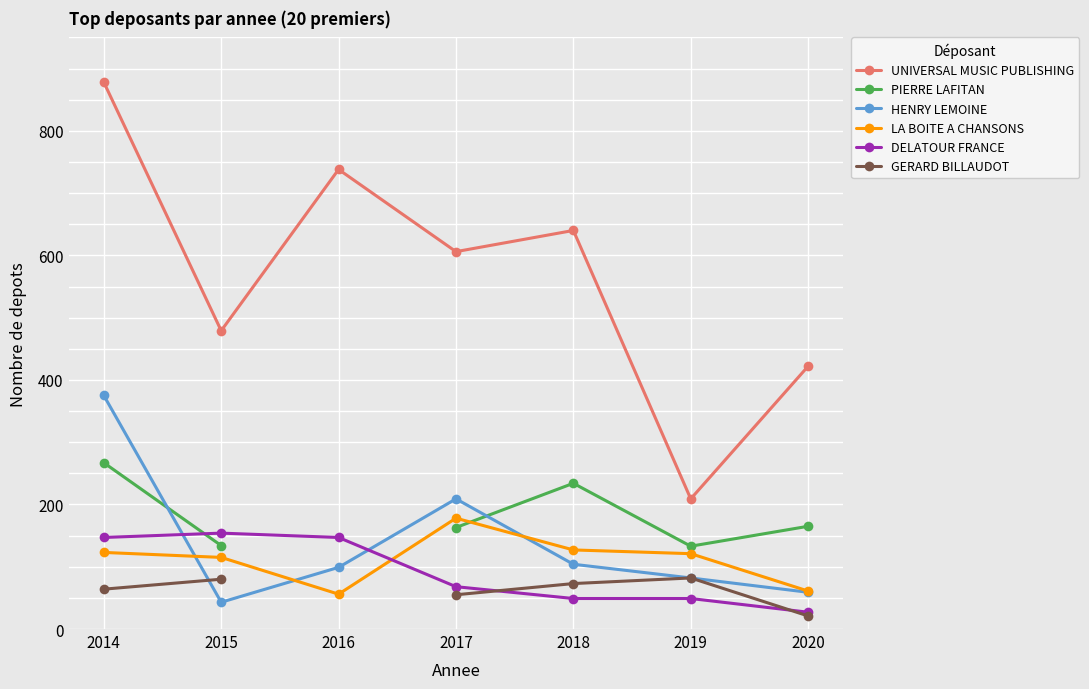

Does the chart display data point markers on the line(s)?

Yes